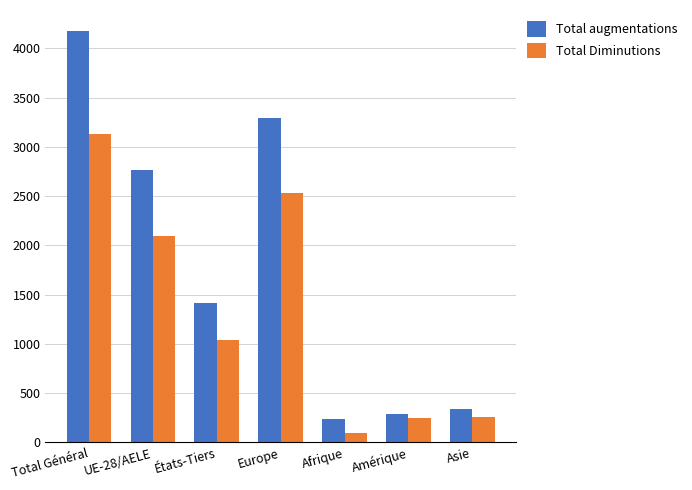

Where is Total augmentations nearest to the value 2211?

UE-28/AELE